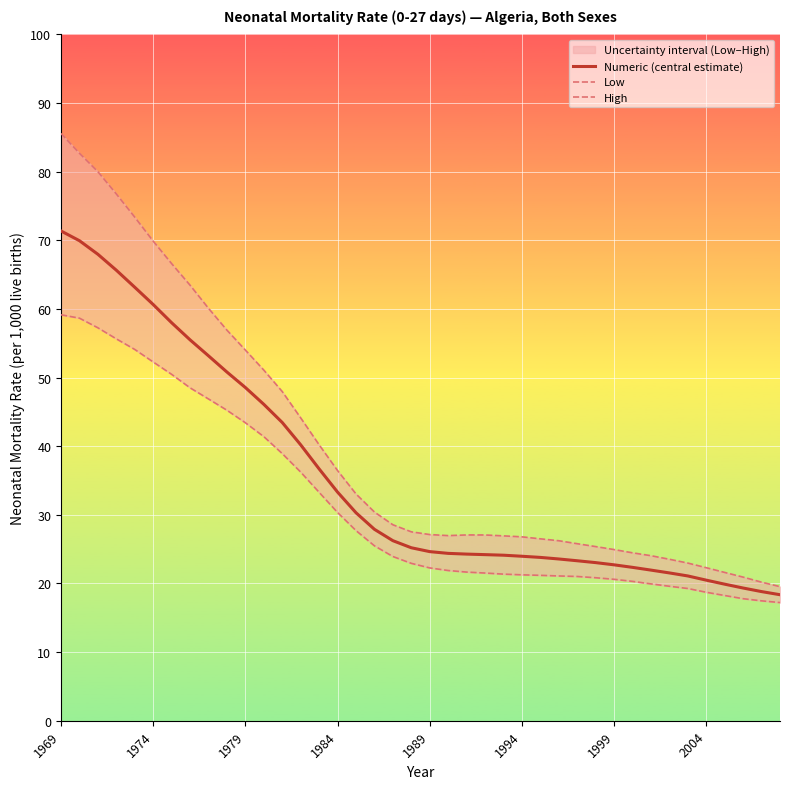

Does the chart display data point markers on the line(s)?

No